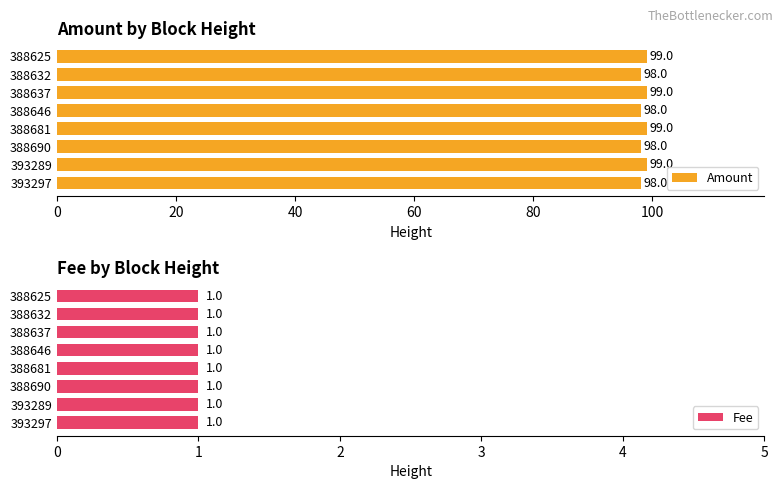

Which series has the widest spread of values?

Amount